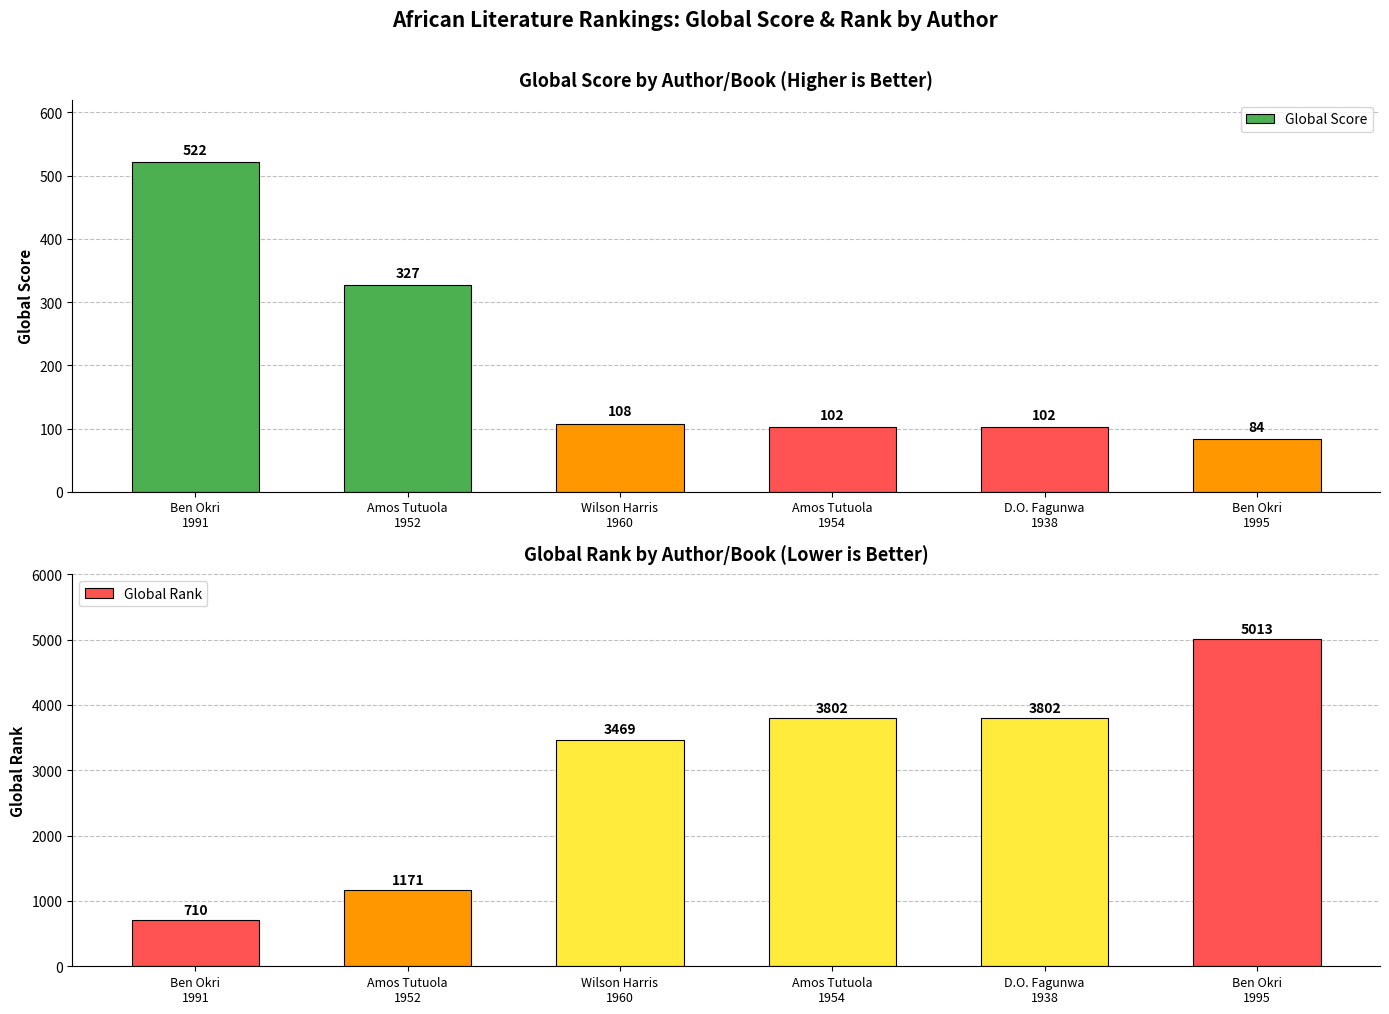

Rank the categories by Global Score value from lowest to highest.

Ben Okri
1995, Amos Tutuola
1954, D.O. Fagunwa
1938, Wilson Harris
1960, Amos Tutuola
1952, Ben Okri
1991